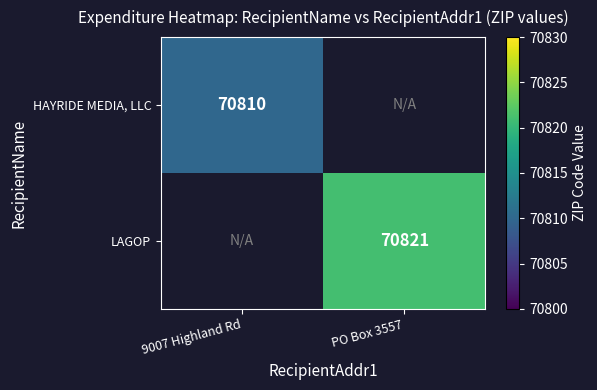

Is the value of HAYRIDE MEDIA, LLC at 9007 Highland Rd greater than the value of LAGOP at PO Box 3557?

No